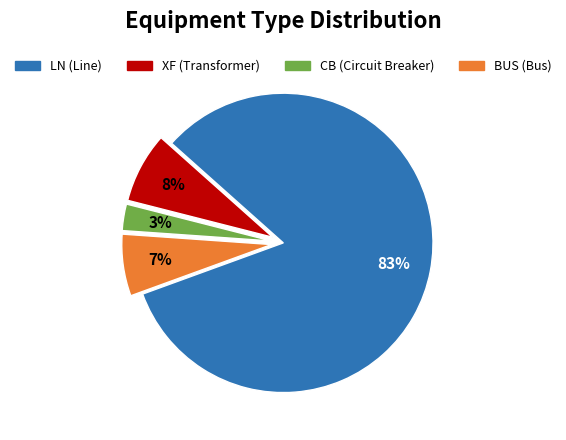

What is the largest slice in the pie chart?

LN